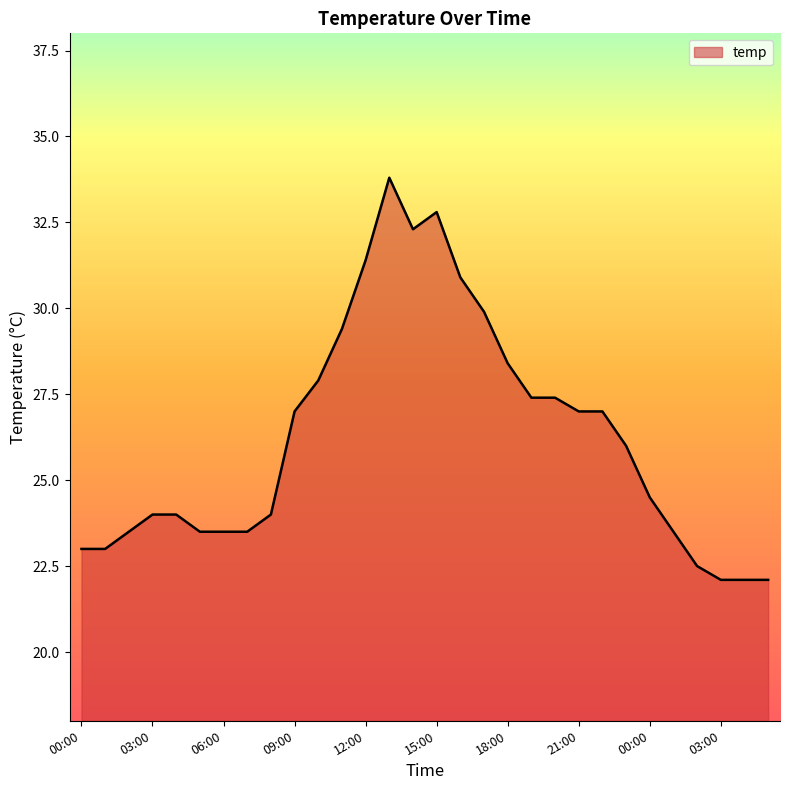

Does the chart display data point markers on the line(s)?

No